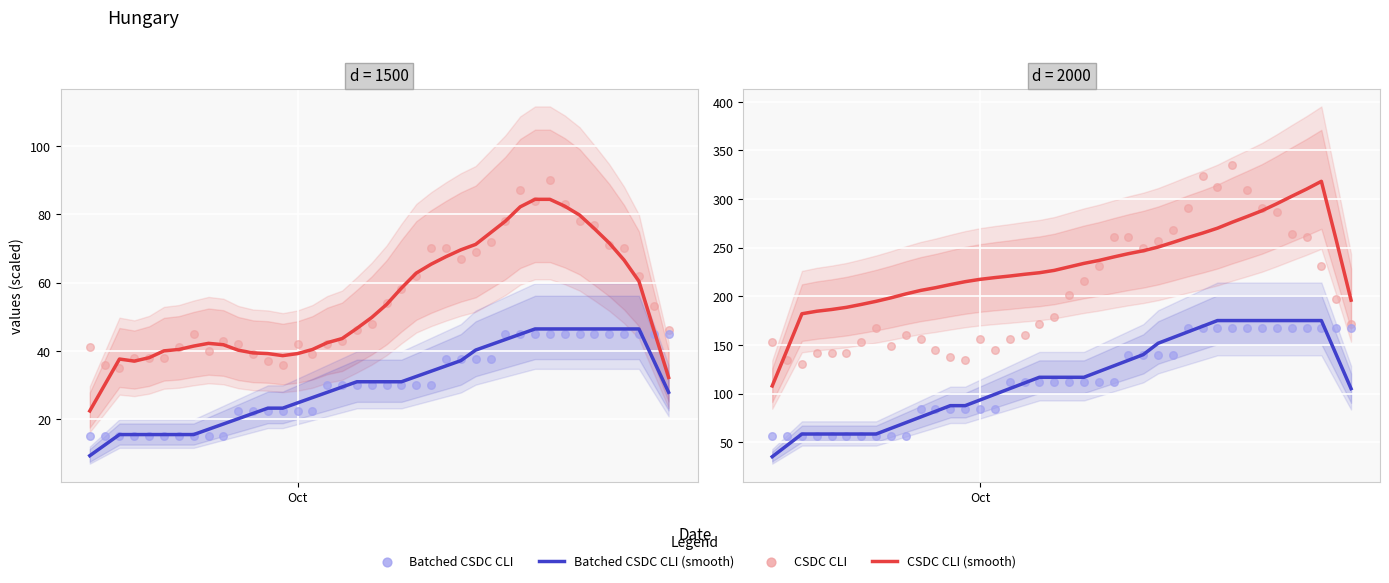

Which series reaches the maximum Y coordinate?

CSDC CLI